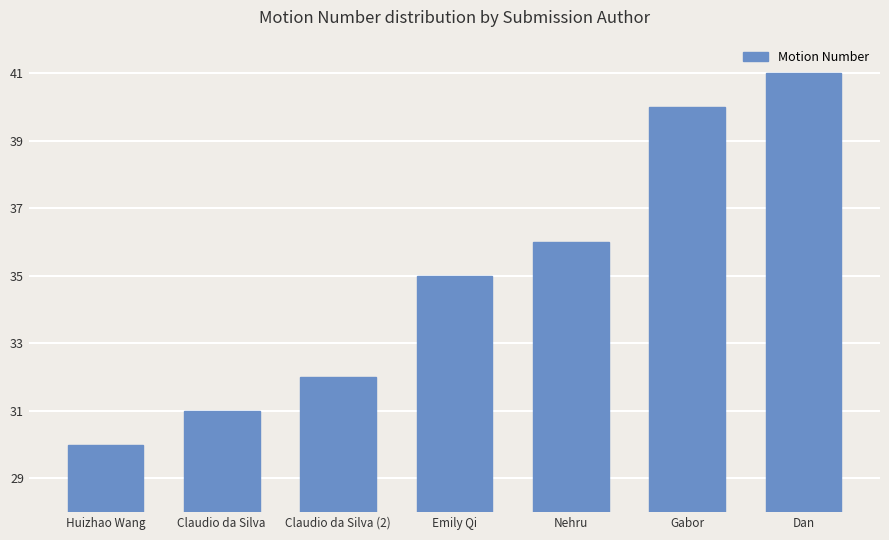

What is the sum of the values at Huizhao Wang and Claudio da Silva (2)?

62